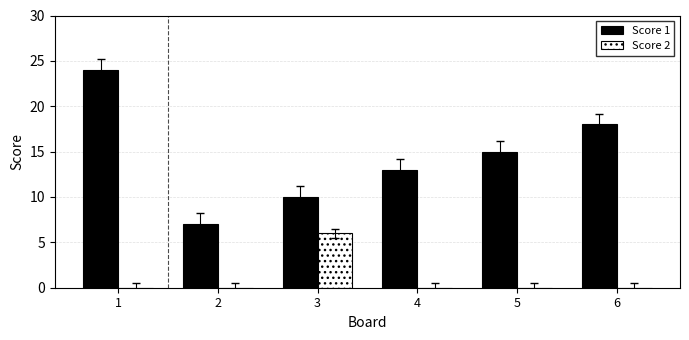

What is the average value of the Score 2 series?

1